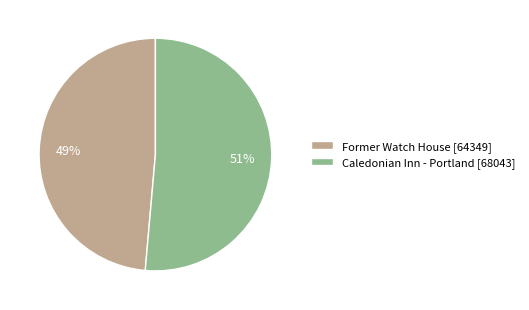

Between Caledonian Inn - Portland and Former Watch House, which is larger?

Caledonian Inn - Portland